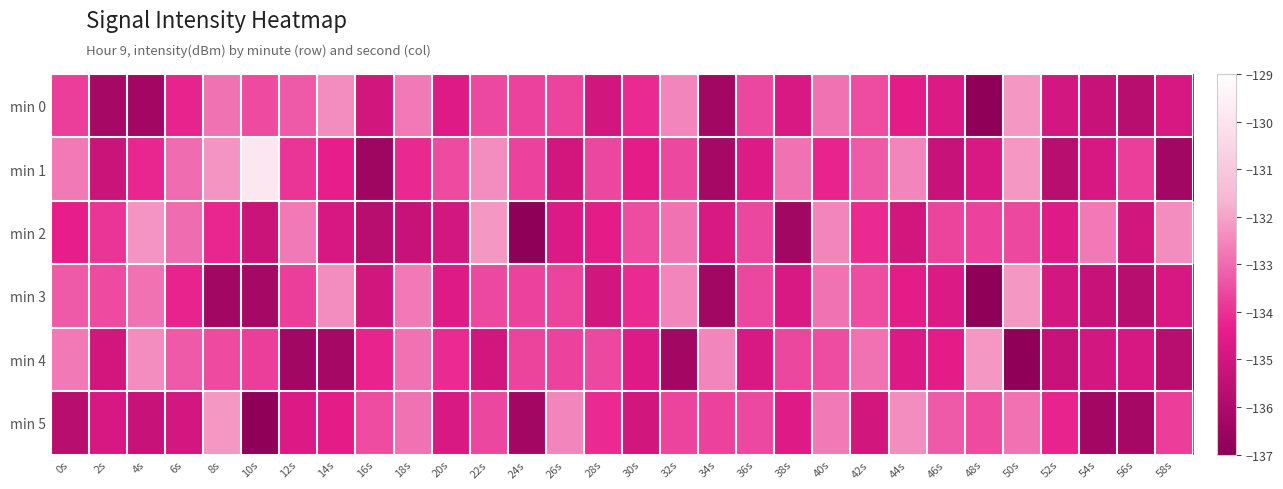

Rank the series at 54s from highest to lowest value.

min 2, min 1, min 4, min 0, min 3, min 5